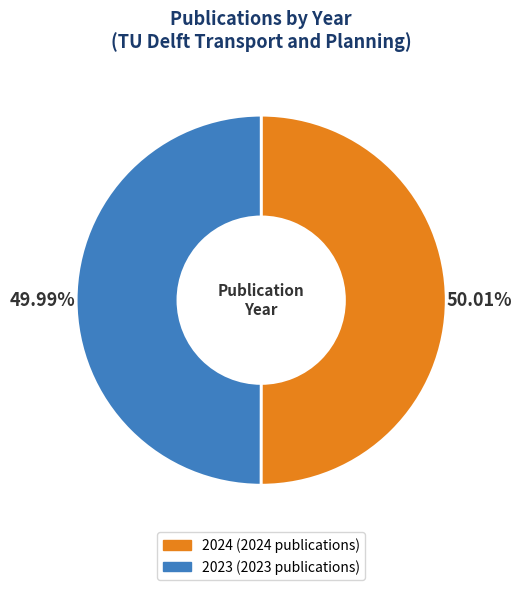

Combined, what portion of the pie is 2024 and 2023?

100.0%